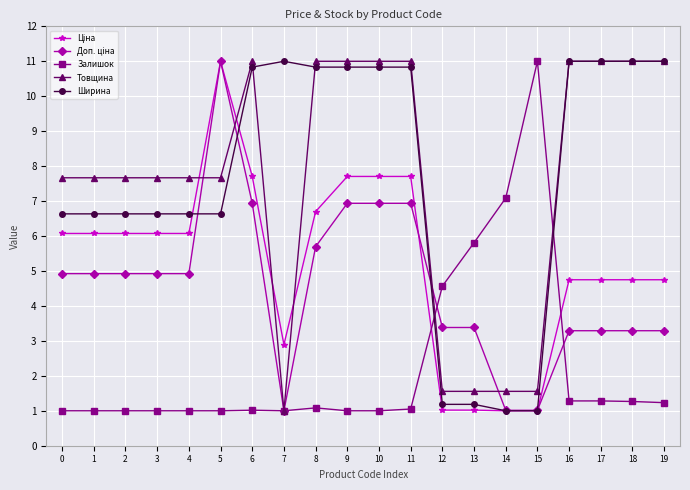

Is the value of Товщина at 14 greater than the value of Залишок at 18?

Yes